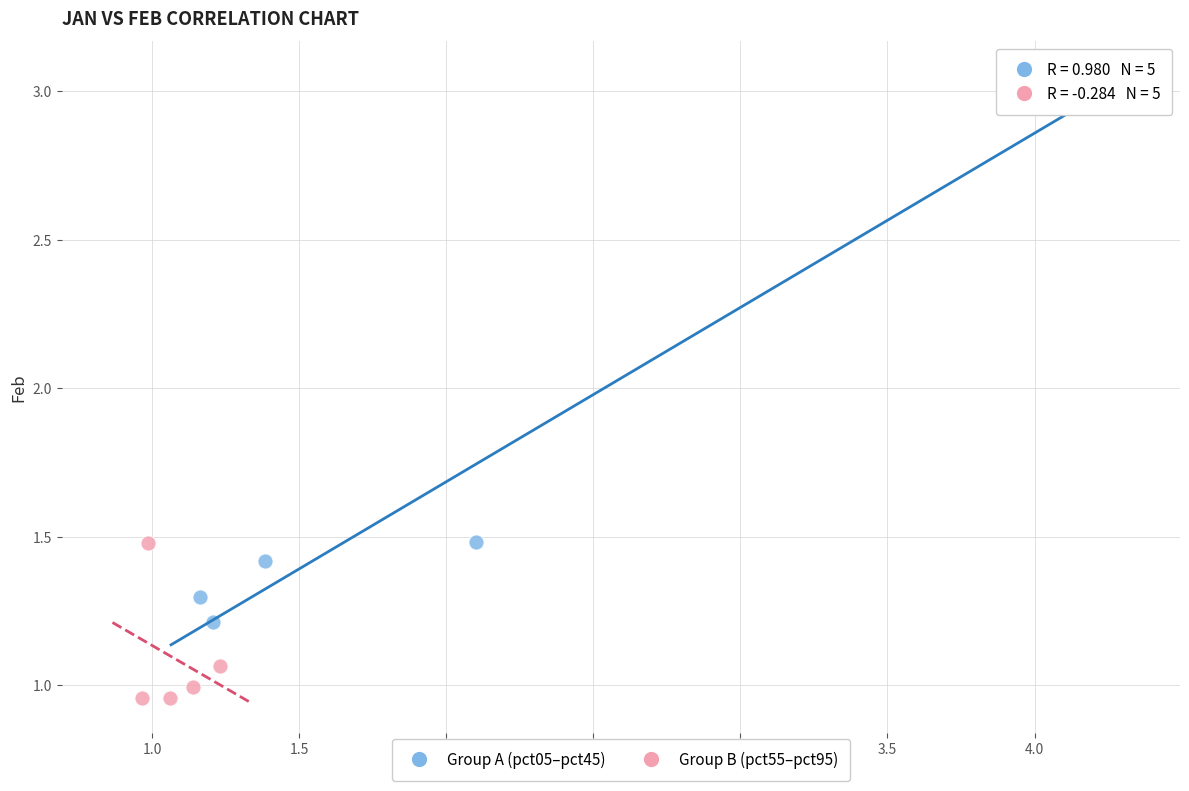

What are all the series names shown in the legend?

Group A (pct05–pct45), Group B (pct55–pct95)